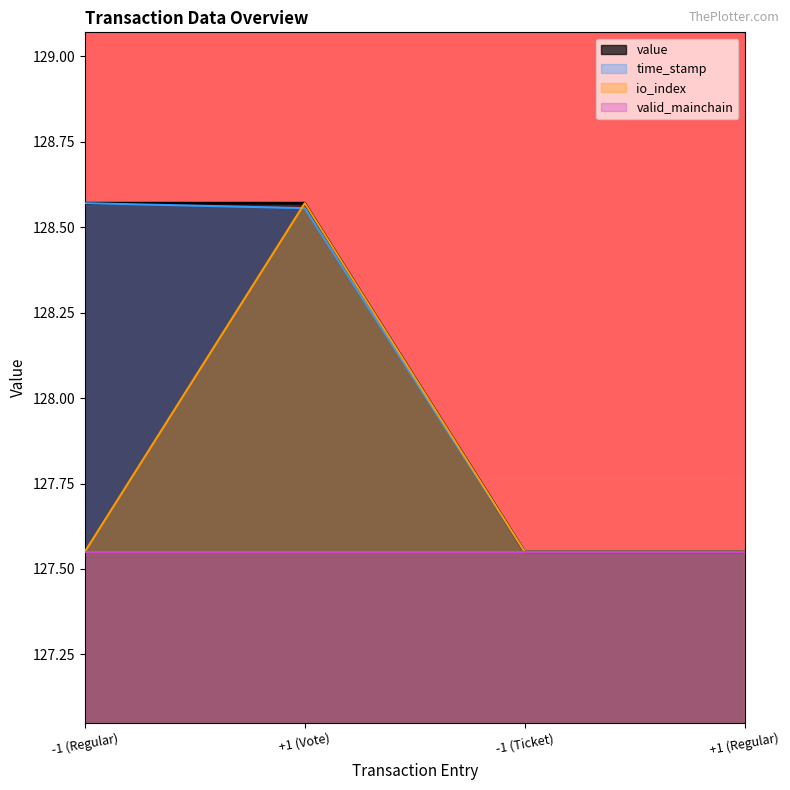

How many intersections are there between time_stamp and io_index?

2